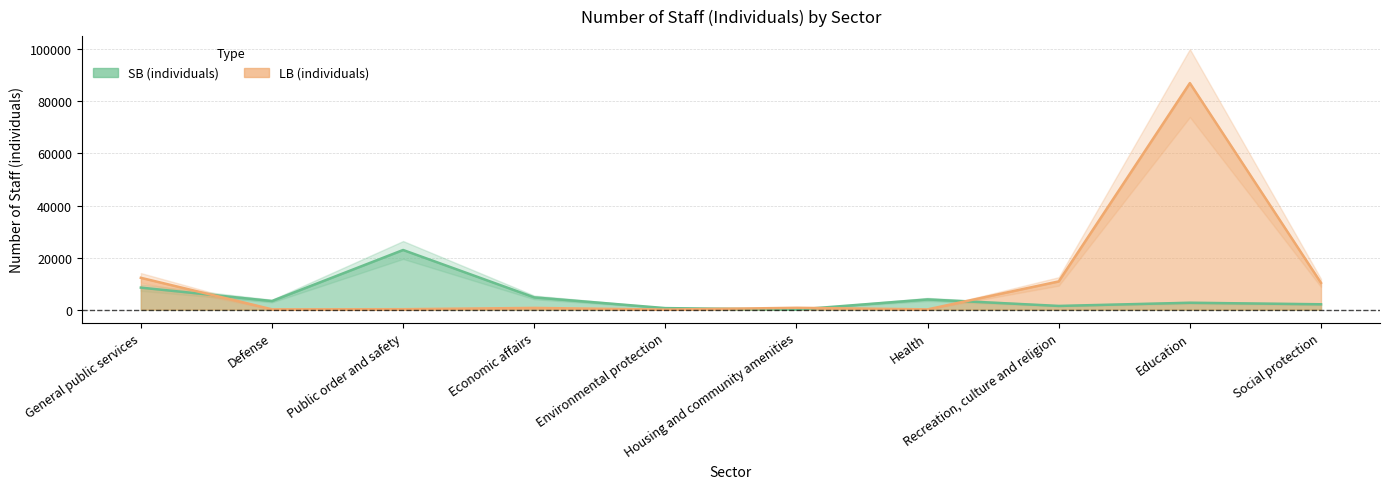

How many intersections are there between LB (individuals) and SB (individuals)?

4